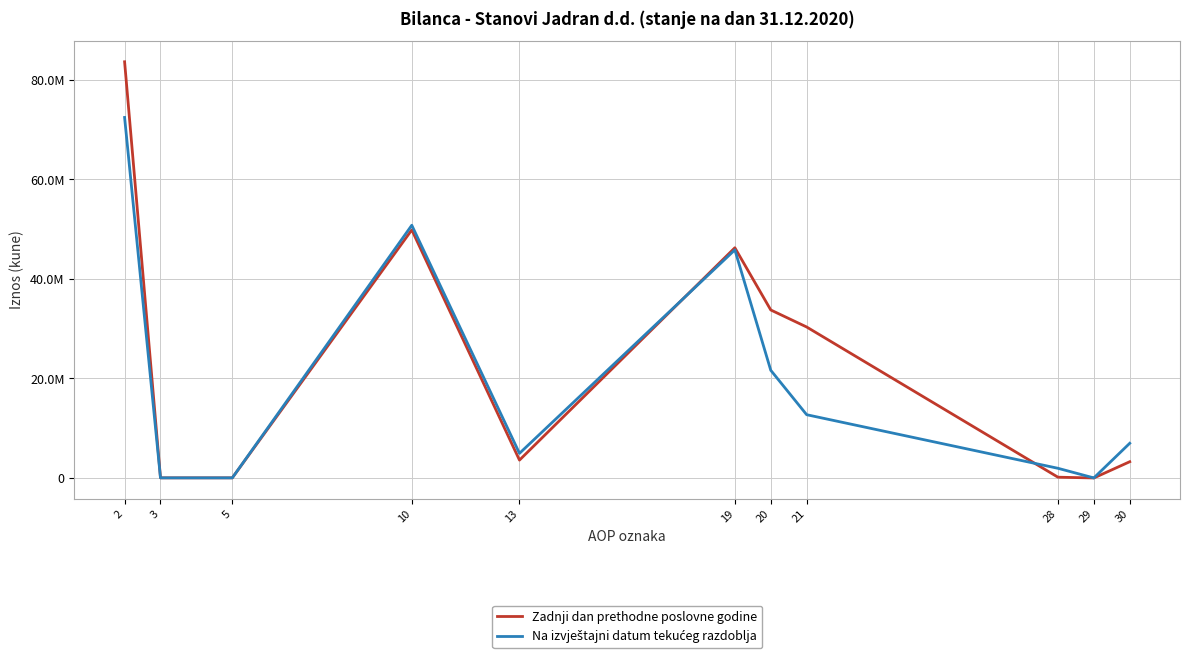

Does the chart have visible grid lines?

Yes